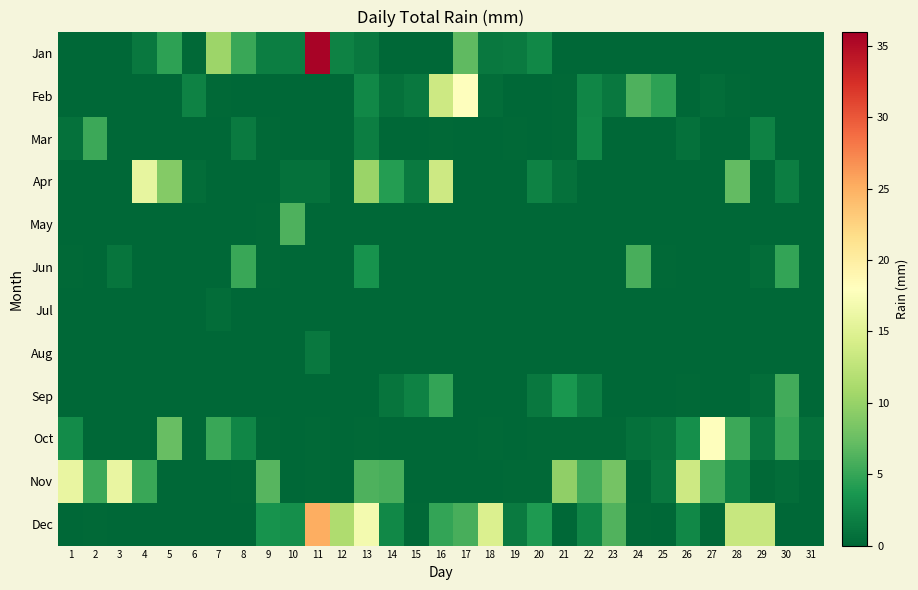

Reading right to left, list all the values displayed in this chart.

Jan: 31=0.0	30=0.0	29=0.0	28=0.0	27=0.0	26=0.0	25=0.0	24=0.0	23=0.0	22=0.0	21=0.0	20=2.5	19=1.5	18=1.3	17=6.9	16=0.0	15=0.0	14=0.0	13=1.3	12=2.0	11=35.6	10=1.8	9=1.8	8=5.1	7=10.4	6=0.2	5=4.6	4=1.3	3=0.0	2=0.0	1=0.0
Feb: 31=0.0	30=0.0	29=0.0	28=0.2	27=0.5	26=0.0	25=4.6	24=6.1	23=1.3	22=2.3	21=0.2	20=0.0	19=0.0	18=0.5	17=18.0	16=13.5	15=1.3	14=0.8	13=2.5	12=0.0	11=0.0	10=0.0	9=0.0	8=0.0	7=0.2	6=2.0	5=0.0	4=0.0	3=0.0	2=0.0	1=0.0
Mar: 31=0.0	30=0.0	29=2.0	28=0.0	27=0.0	26=0.8	25=0.0	24=0.0	23=0.0	22=2.5	21=0.2	20=0.0	19=0.2	18=0.0	17=0.0	16=0.2	15=0.0	14=0.0	13=1.8	12=0.0	11=0.0	10=0.0	9=0.2	8=1.5	7=0.0	6=0.0	5=0.0	4=0.0	3=0.0	2=5.3	1=0.8
Apr: 31=0.0	30=1.8	29=0.0	28=7.1	27=0.0	26=0.0	25=0.0	24=0.0	23=0.0	22=0.0	21=0.8	20=2.0	19=0.0	18=0.0	17=0.0	16=13.5	15=1.5	14=4.1	13=10.2	12=0.0	11=0.8	10=0.8	9=0.0	8=0.0	7=0.0	6=0.5	5=8.9	4=15.8	3=0.0	2=0.0	1=0.0
May: 31=0.0	30=0.0	29=0.0	28=0.0	27=0.0	26=0.0	25=0.0	24=0.0	23=0.0	22=0.0	21=0.0	20=0.0	19=0.0	18=0.0	17=0.0	16=0.0	15=0.0	14=0.0	13=0.0	12=0.0	11=0.0	10=6.1	9=0.2	8=0.0	7=0.0	6=0.0	5=0.0	4=0.0	3=0.0	2=0.0	1=0.0
Jun: 31=0.0	30=4.8	29=0.5	28=0.0	27=0.0	26=0.0	25=0.2	24=5.8	23=0.0	22=0.0	21=0.0	20=0.0	19=0.0	18=0.0	17=0.0	16=0.0	15=0.0	14=0.0	13=3.3	12=0.0	11=0.0	10=0.0	9=0.2	8=5.1	7=0.0	6=0.0	5=0.0	4=0.0	3=1.0	2=0.0	1=0.2
Jul: 31=0.0	30=0.0	29=0.0	28=0.0	27=0.0	26=0.0	25=0.0	24=0.0	23=0.0	22=0.0	21=0.0	20=0.0	19=0.0	18=0.0	17=0.0	16=0.0	15=0.0	14=0.0	13=0.0	12=0.0	11=0.0	10=0.0	9=0.0	8=0.0	7=0.5	6=0.0	5=0.0	4=0.0	3=0.0	2=0.0	1=0.0
Aug: 31=0.0	30=0.0	29=0.0	28=0.0	27=0.0	26=0.0	25=0.0	24=0.0	23=0.0	22=0.0	21=0.0	20=0.0	19=0.0	18=0.0	17=0.0	16=0.0	15=0.0	14=0.0	13=0.0	12=0.0	11=1.3	10=0.0	9=0.0	8=0.0	7=0.0	6=0.0	5=0.0	4=0.0	3=0.0	2=0.0	1=0.0
Sep: 31=0.0	30=5.6	29=0.5	28=0.0	27=0.0	26=0.2	25=0.0	24=0.0	23=0.0	22=1.8	21=3.6	20=1.3	19=0.0	18=0.0	17=0.0	16=4.8	15=2.0	14=1.0	13=0.0	12=0.0	11=0.0	10=0.0	9=0.0	8=0.0	7=0.0	6=0.0	5=0.0	4=0.0	3=0.0	2=0.0	1=0.0
Oct: 31=0.8	30=5.1	29=1.3	28=5.3	27=18.0	26=3.0	25=1.0	24=0.8	23=0.2	22=0.2	21=0.2	20=0.2	19=0.0	18=0.2	17=0.0	16=0.0	15=0.0	14=0.0	13=0.2	12=0.0	11=0.2	10=0.0	9=0.2	8=2.3	7=5.1	6=0.0	5=7.4	4=0.0	3=0.0	2=0.0	1=2.8
Nov: 31=0.0	30=0.5	29=0.2	28=2.0	27=5.6	26=13.5	25=1.3	24=0.0	23=8.1	22=5.6	21=9.7	20=0.2	19=0.2	18=0.0	17=0.0	16=0.0	15=0.0	14=5.8	13=6.1	12=0.0	11=0.2	10=0.0	9=6.6	8=0.2	7=0.0	6=0.0	5=0.0	4=5.1	3=16.0	2=5.3	1=16.0
Dec: 31=0.0	30=0.0	29=13.2	28=13.2	27=0.2	26=2.5	25=0.0	24=0.2	23=6.3	22=2.3	21=0.0	20=3.8	19=1.5	18=14.7	17=5.8	16=4.8	15=0.2	14=2.5	13=17.0	12=11.4	11=25.1	10=3.0	9=3.3	8=0.0	7=0.0	6=0.0	5=0.0	4=0.0	3=0.0	2=0.2	1=0.0